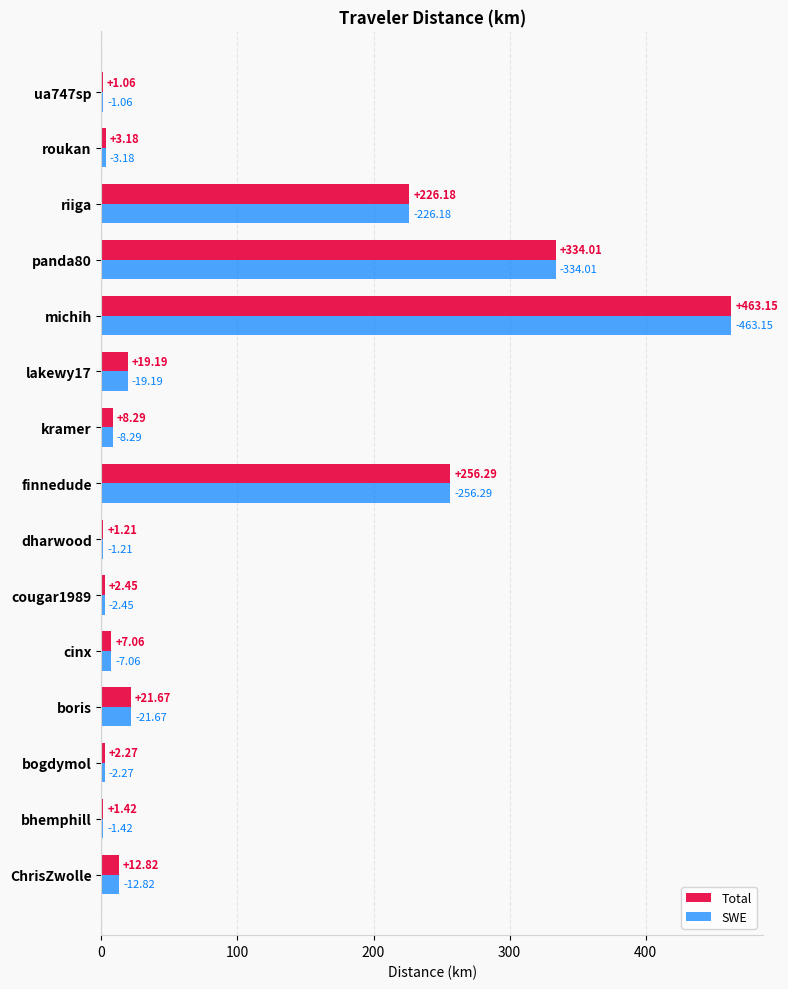

What are all the series names shown in the legend?

Total, SWE